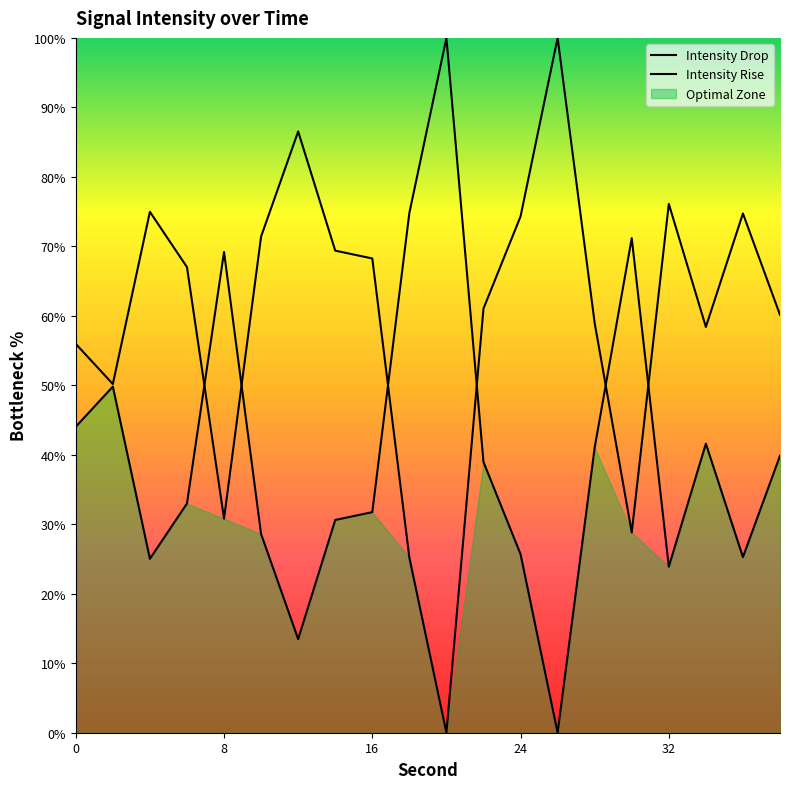

What is the difference between the values at 2 and 22?

10.9